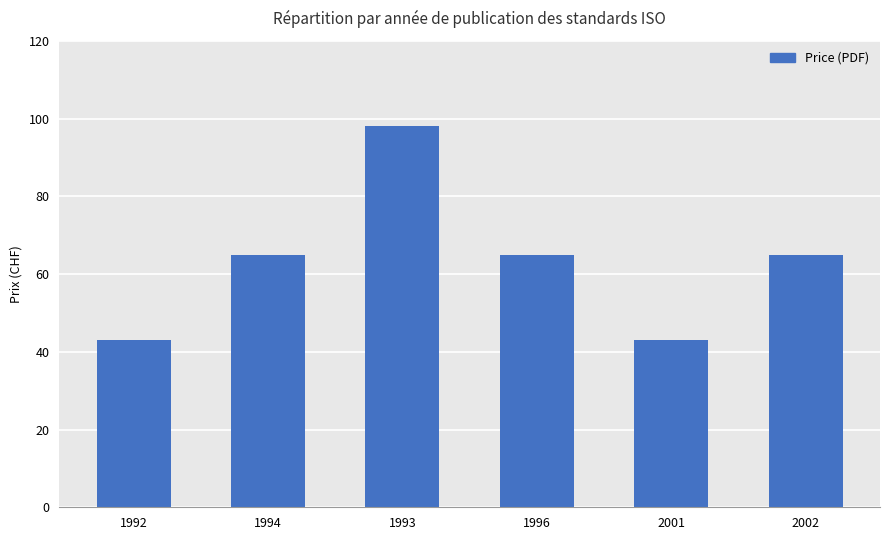

Between 1996 and 2001, which is larger?

1996